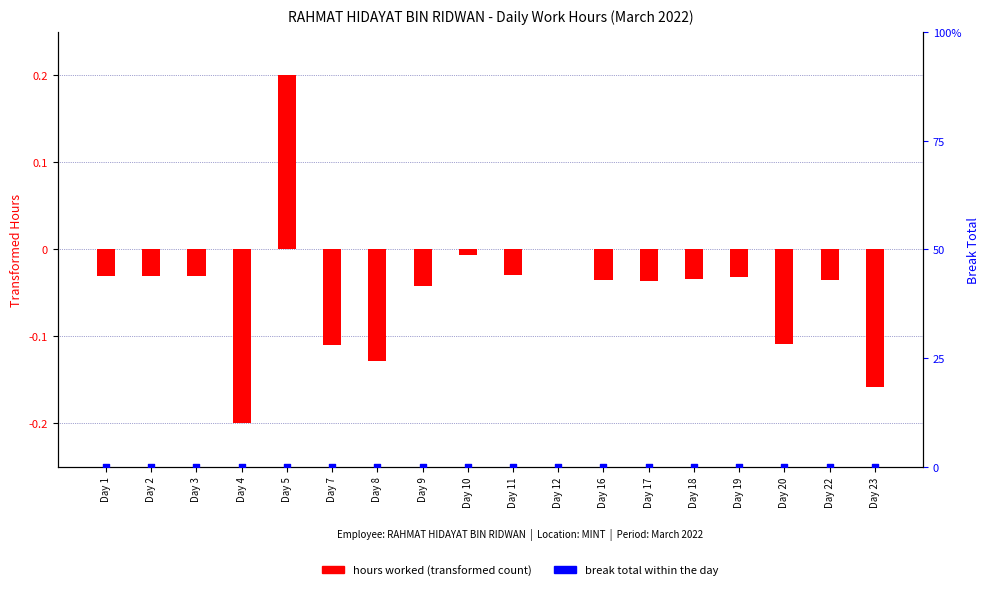

Is the value of hours worked (transformed) at Day 11 greater than the value of break total (% of max) at Day 17?

No